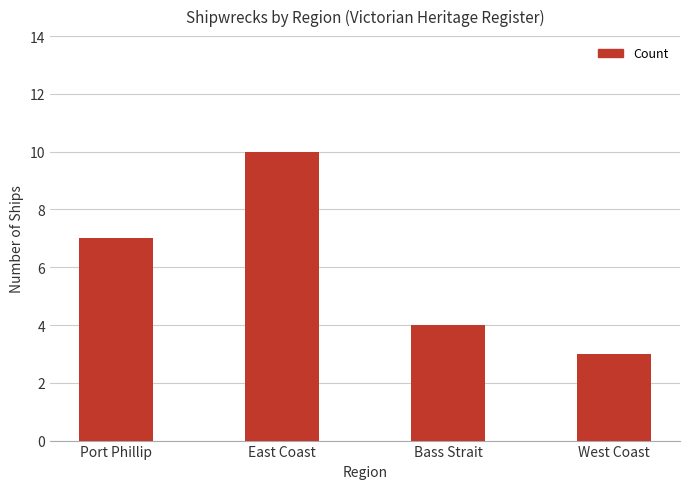

Count the values in the range 4 to 10.

3